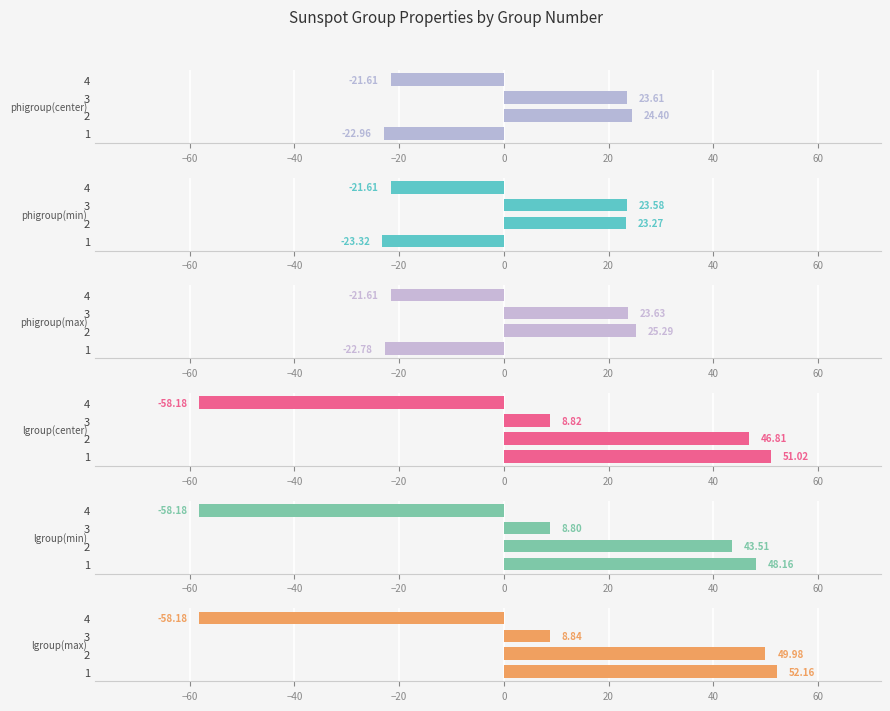

Which series changed the most between 1 and 4?

lgroup(max)